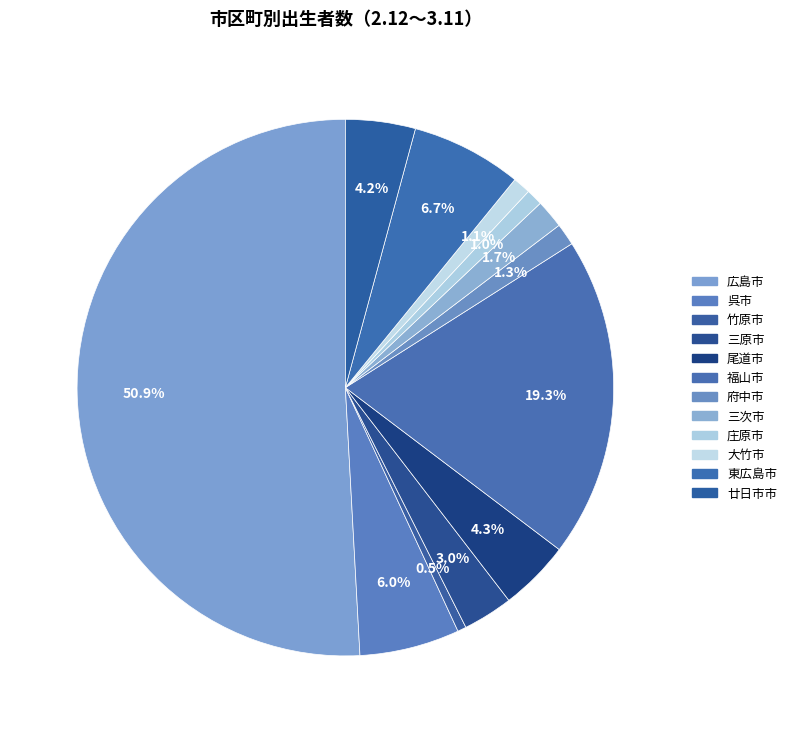

What is the largest slice in the pie chart?

広島市